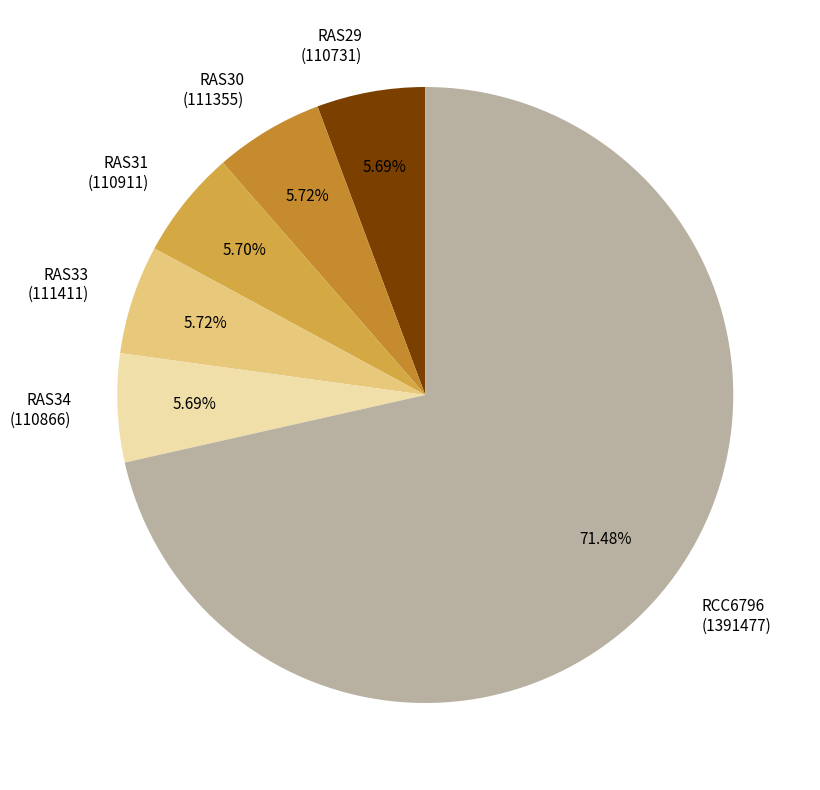

What percentage is the RAS33 slice, to the nearest percent?

6%